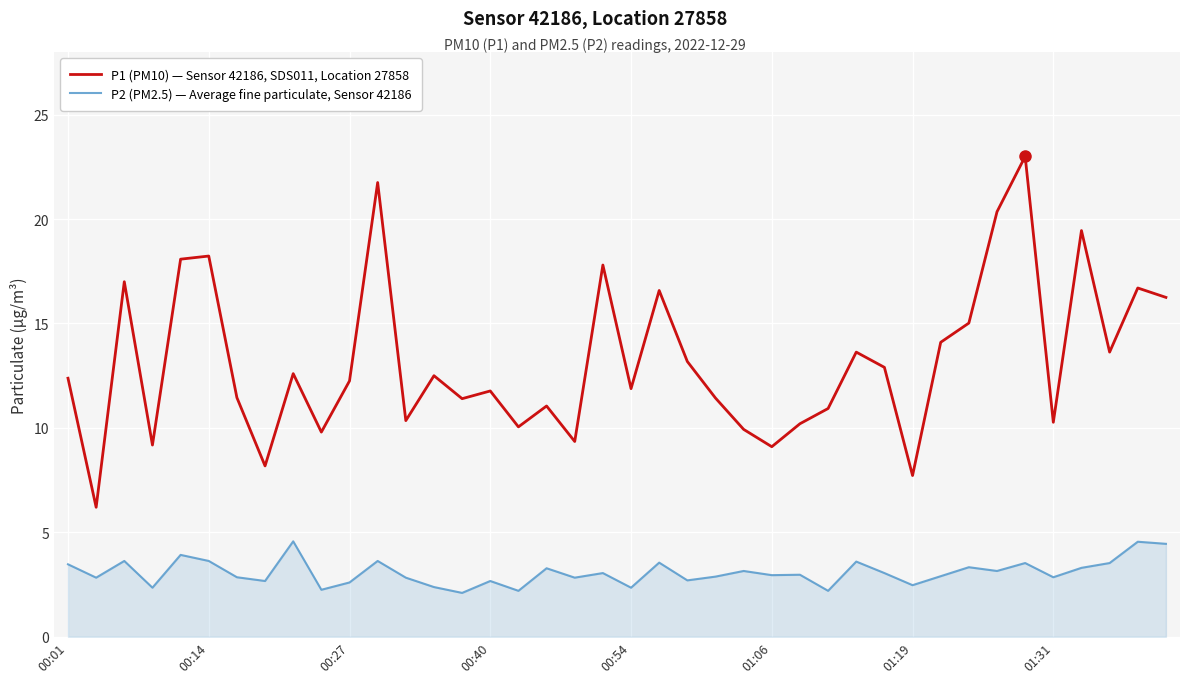

Which series has the widest spread of values?

P1 (PM10) — Sensor 42186, SDS011, Location 27858